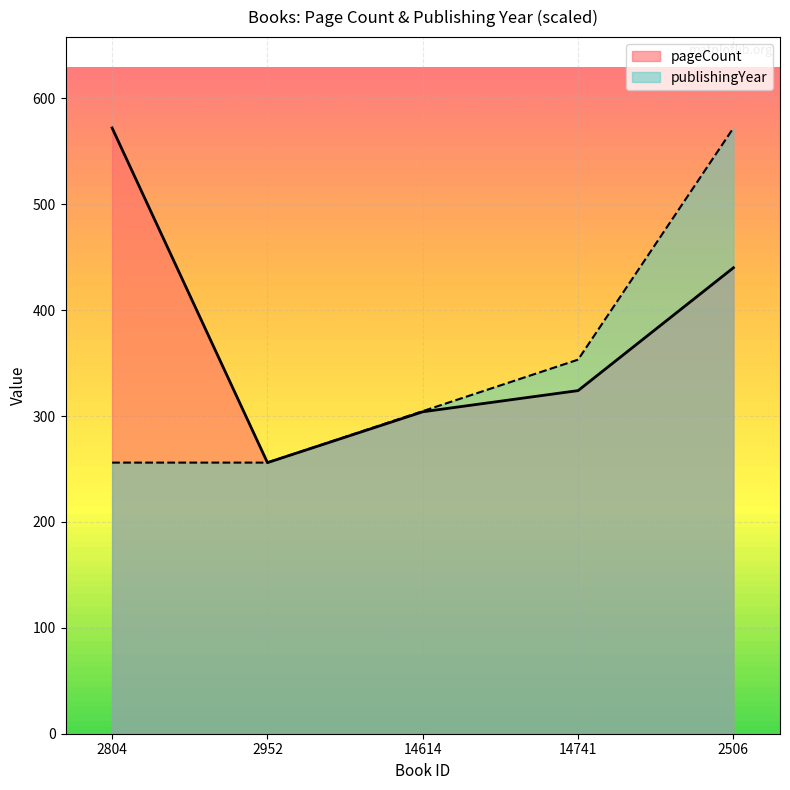

What value does the pageCount series have at 2506?

440.0